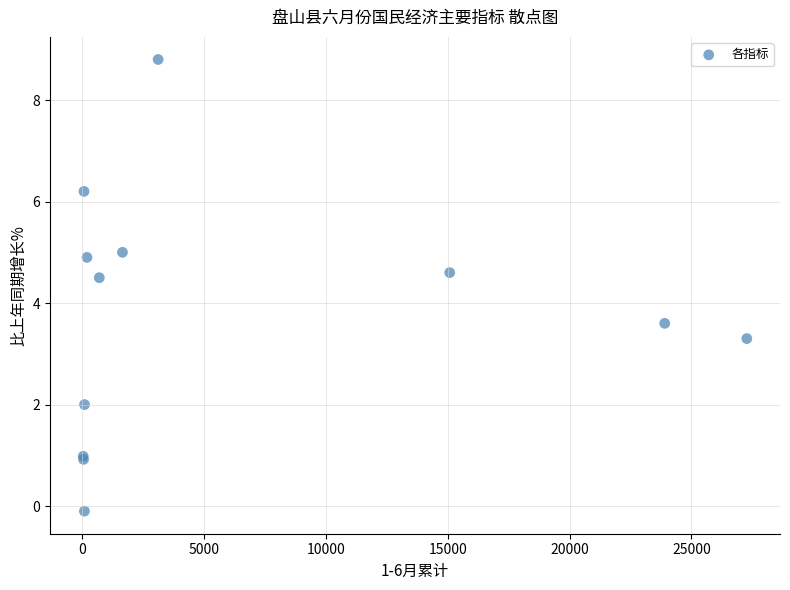

What Y value in the scatter plot is closest to 4?

3.6